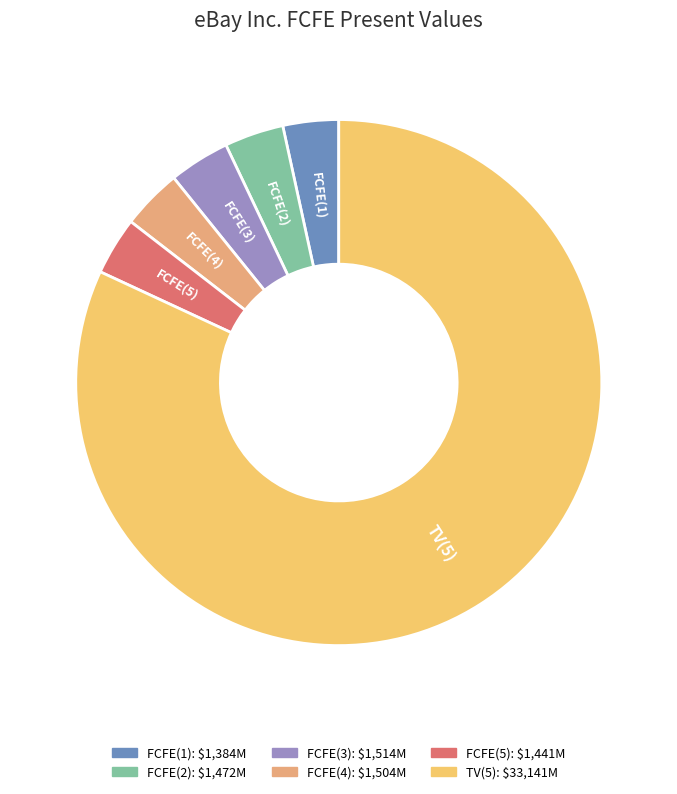

Which has a higher value, TV(5) or FCFE(1)?

TV(5)